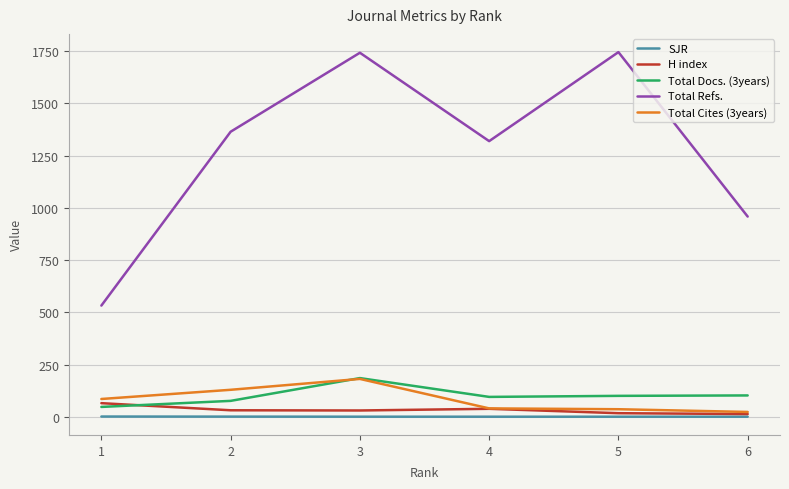

The value of Total Docs. (3years) at 3 is 245.7. True or false?

False